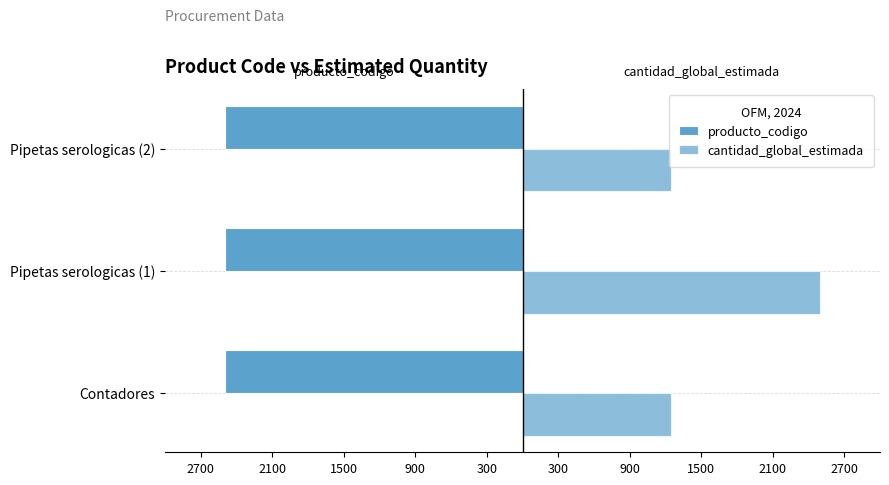

At how many categories does at least one series exceed 788?

3